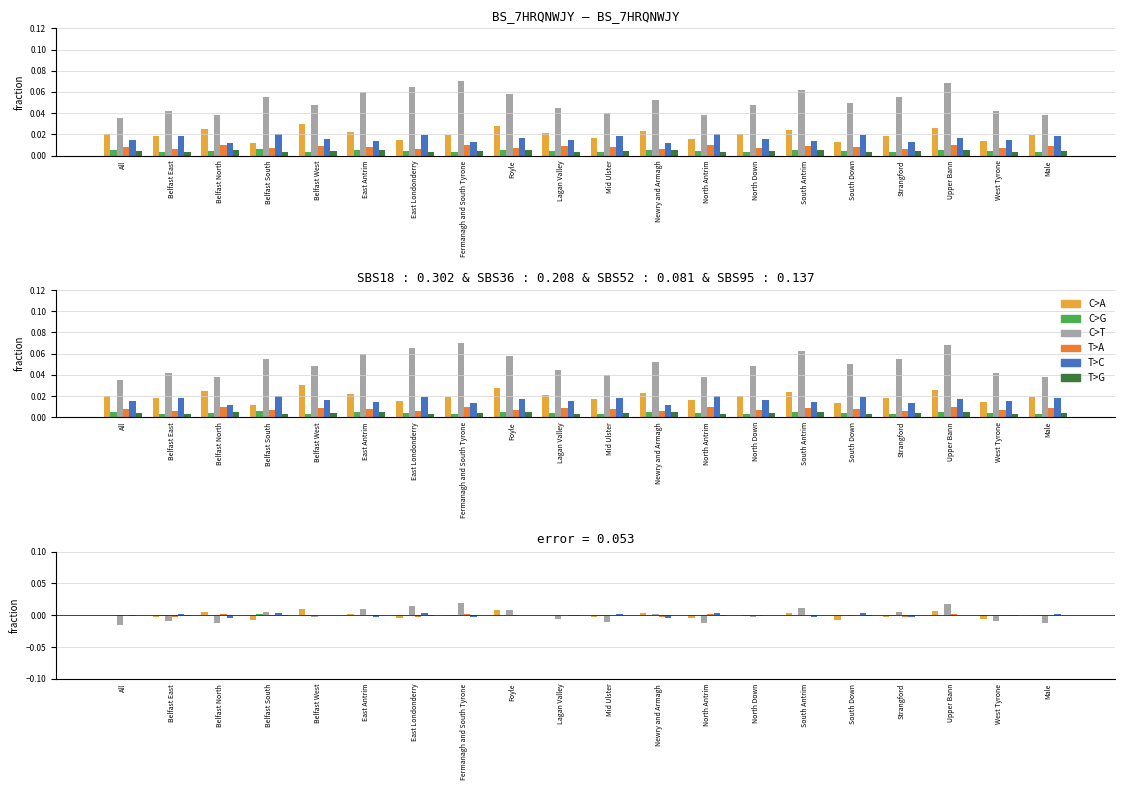

What position from the left is East Londonderry?

7